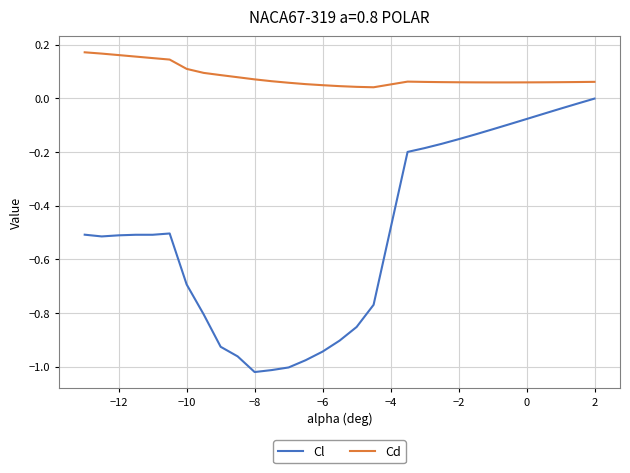

What is the difference between the maximum and minimum values in the Cl series?

1.0